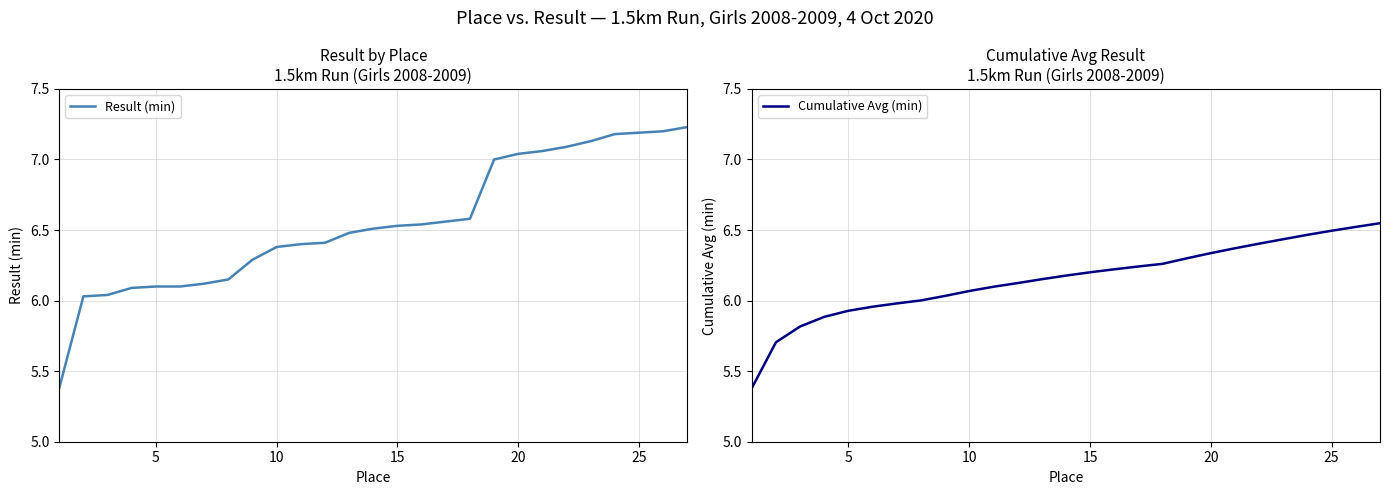

What is the difference between the maximum and minimum values in the Result (min) series?

1.9